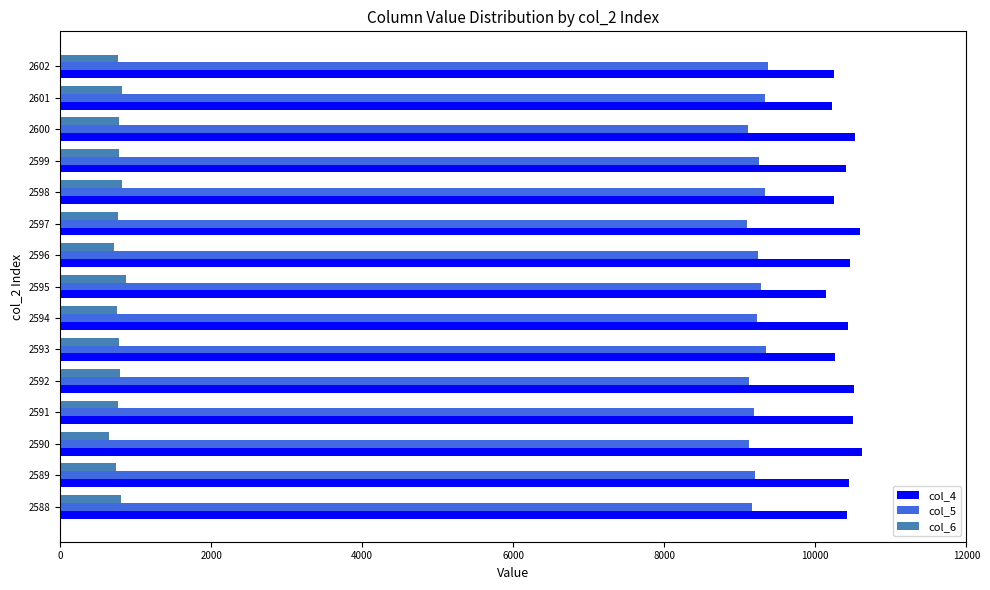

What is the smallest value displayed?

653